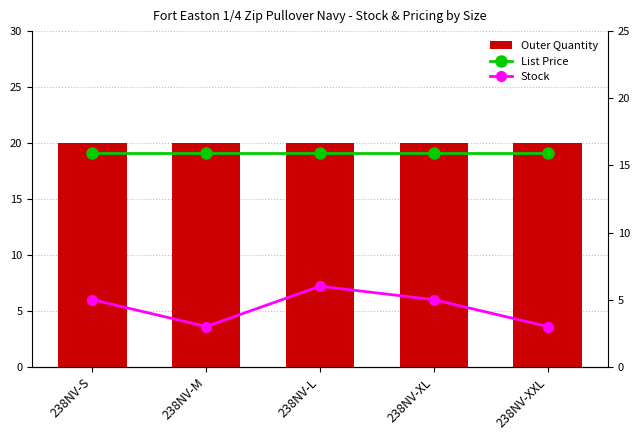

What is the total value across all series at 238NV-S?

41.0